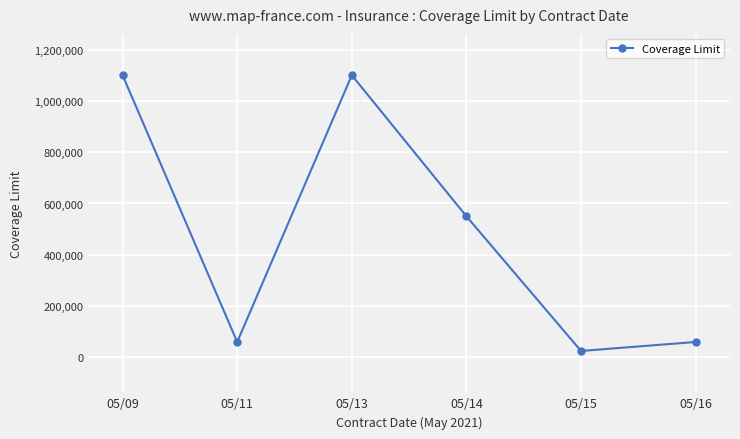

What is the smallest value displayed?

25000